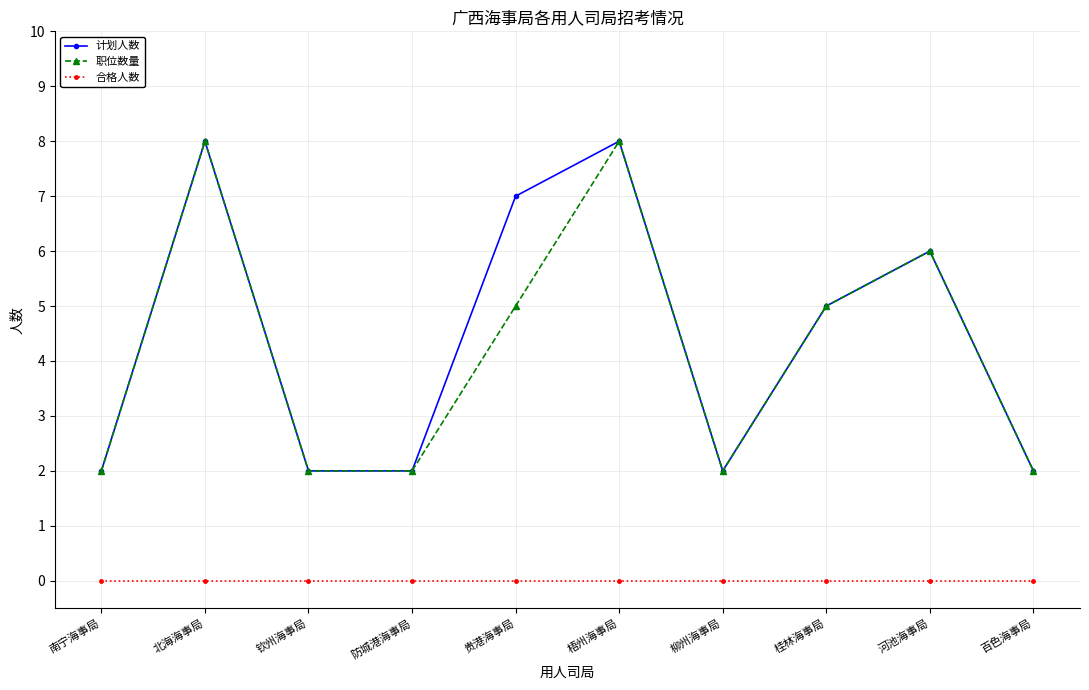

Reading left to right, list all the values displayed in this chart.

计划人数: 2	8	2	2	7	8	2	5	6	2
职位数量: 2	8	2	2	5	8	2	5	6	2
合格人数: 0	0	0	0	0	0	0	0	0	0